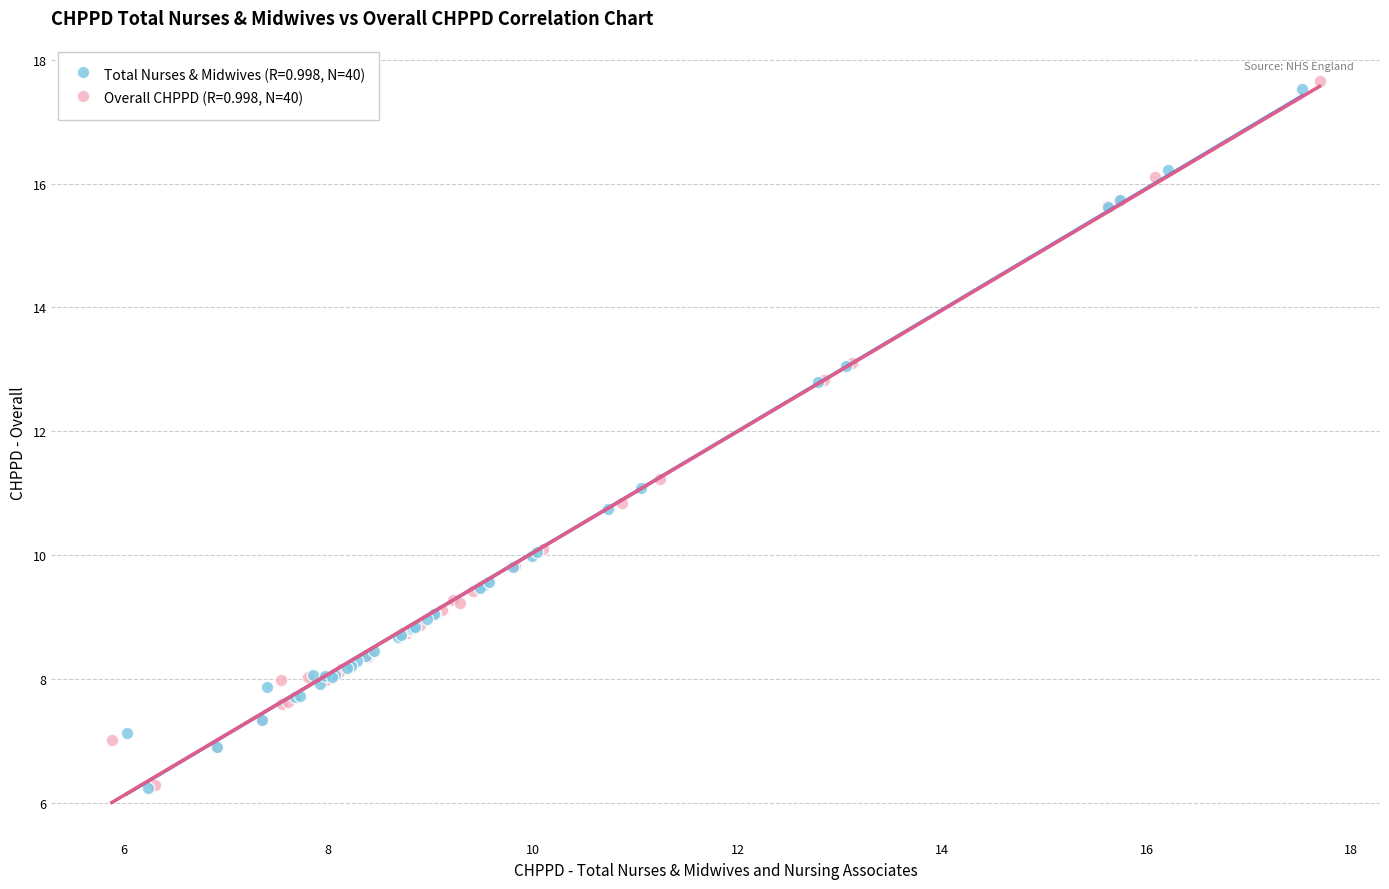

Which series has the widest spread of Y values?

Overall CHPPD (R=0.998, N=40)